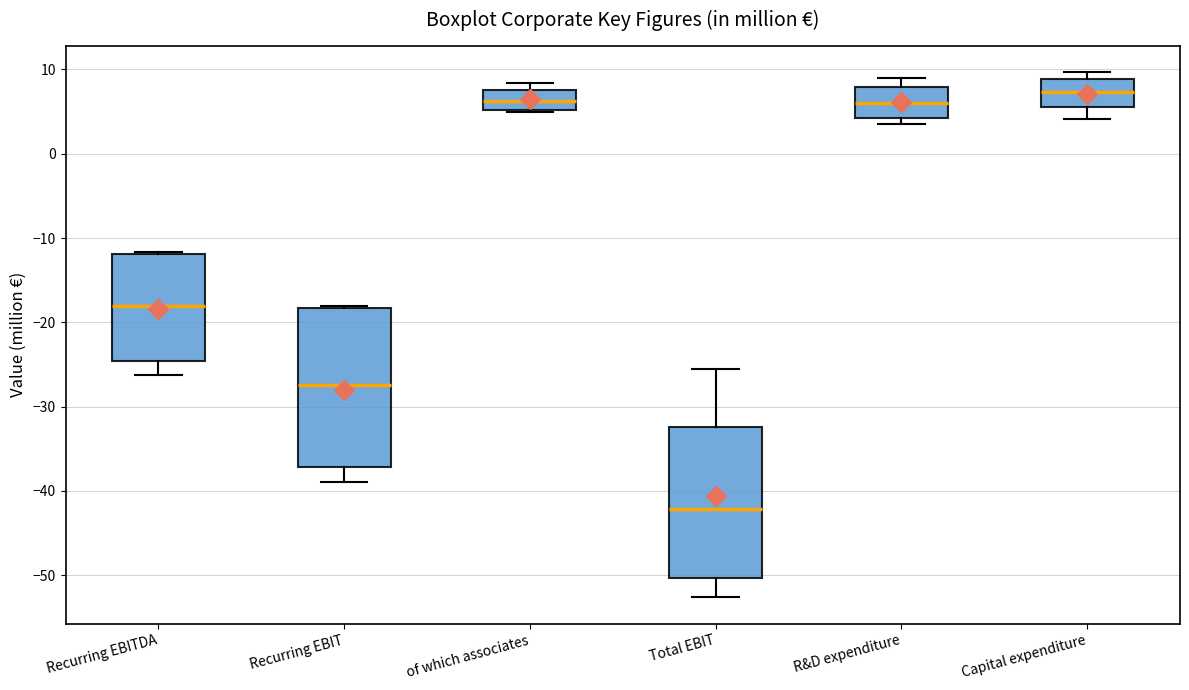

Reading left to right, transcribe this box plot: for each box, give where its median line is, the range the box spans, and where its two whiskers end, as read against the y-axis. The values are not printed on the chart, so give them approximately, as read against the axis.

Recurring EBITDA: median -18, box -25 to -12, whiskers -26 to -12
Recurring EBIT: median -27, box -37 to -18, whiskers -39 to -18
of which associates: median 6, box 5 to 8, whiskers 5 to 8 (just above the box's upper edge)
Total EBIT: median -42, box -50 to -32, whiskers -53 to -26
R&D expenditure: median 6, box 4 to 8, whiskers 4 (just below the box's lower edge) to 9
Capital expenditure: median 7, box 6 to 9, whiskers 4 to 10